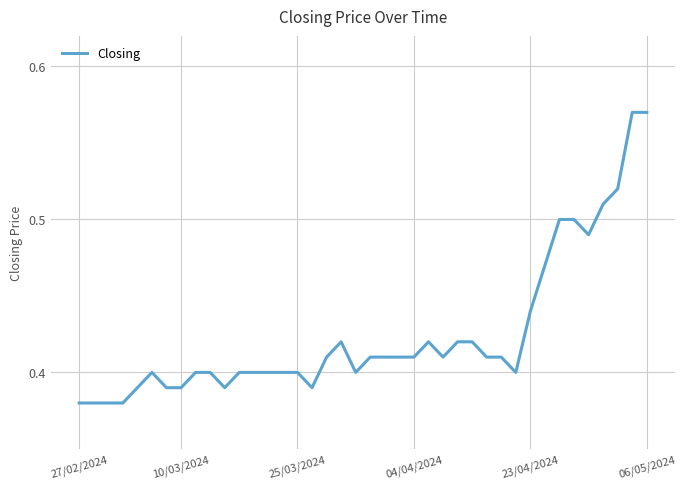

How many values are between 0 and 1?

40